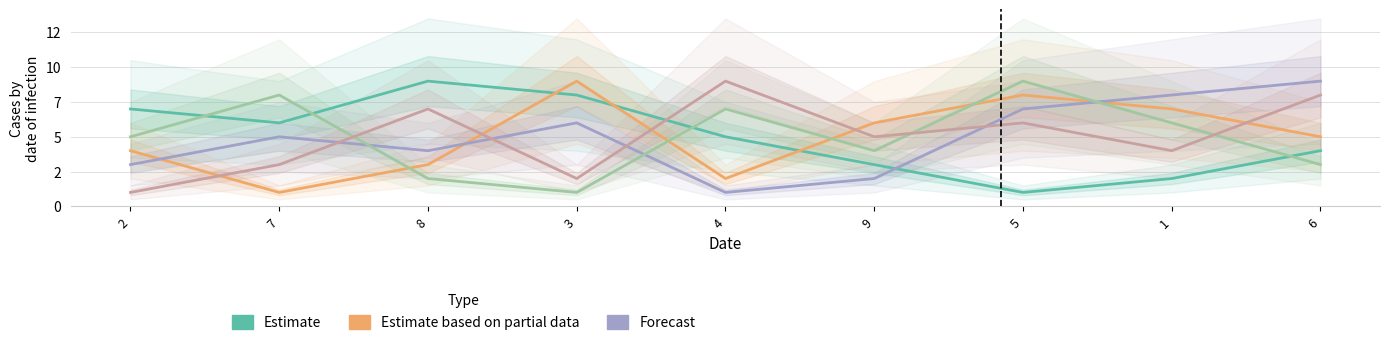

True or false: col_3 has a value of 3 at 6.

False